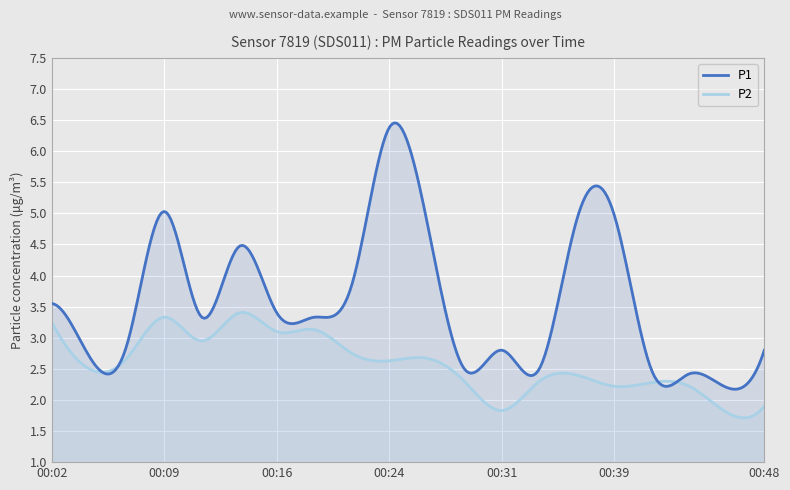

Which series has the widest spread of values?

P1